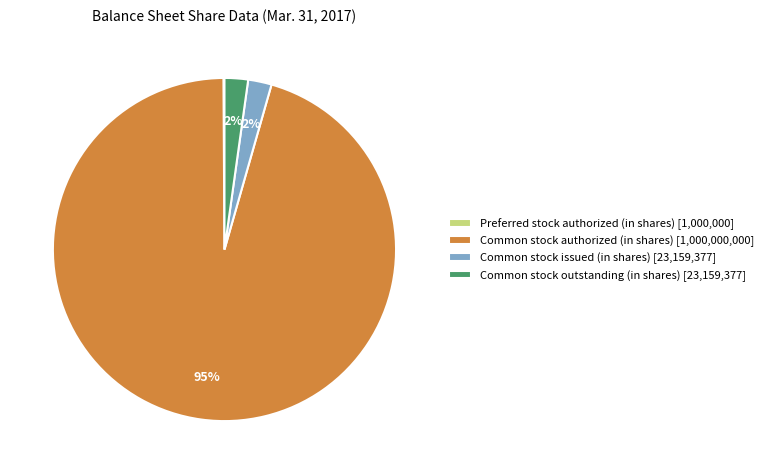

What is the largest slice in the pie chart?

Common stock authorized (in shares) [1,000,000,000]